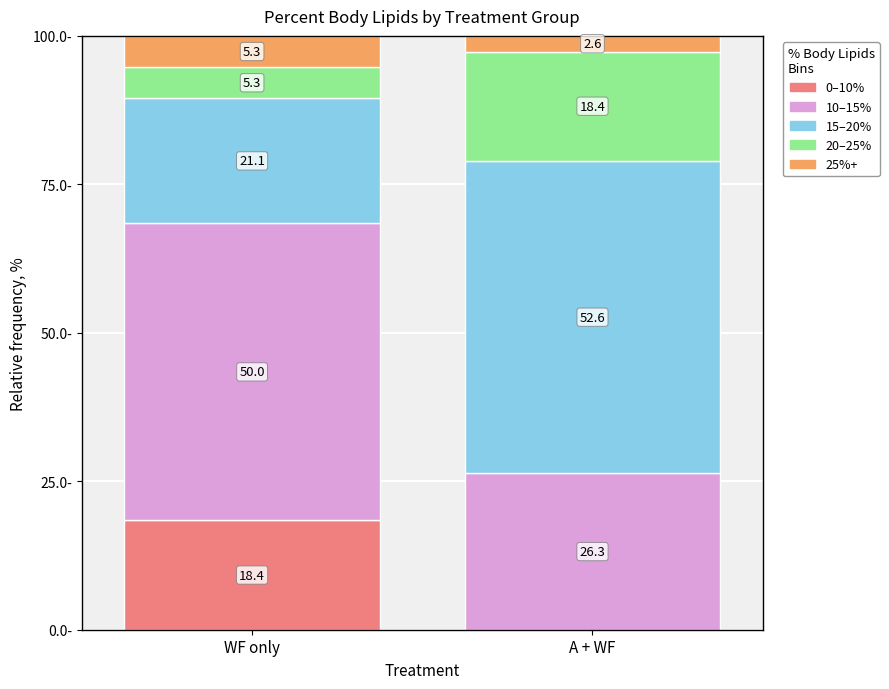

How many bars are there in each group?

2